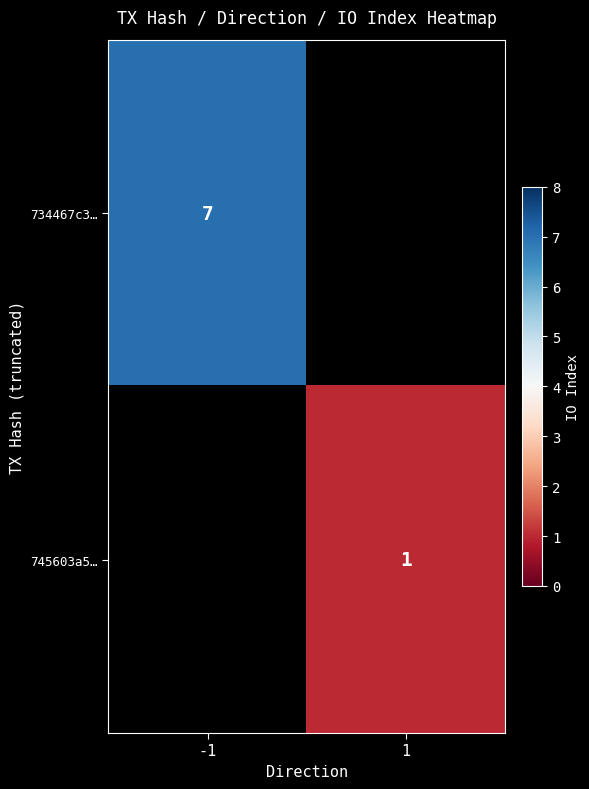

The value of 745603a5… at 1 is 1. True or false?

True